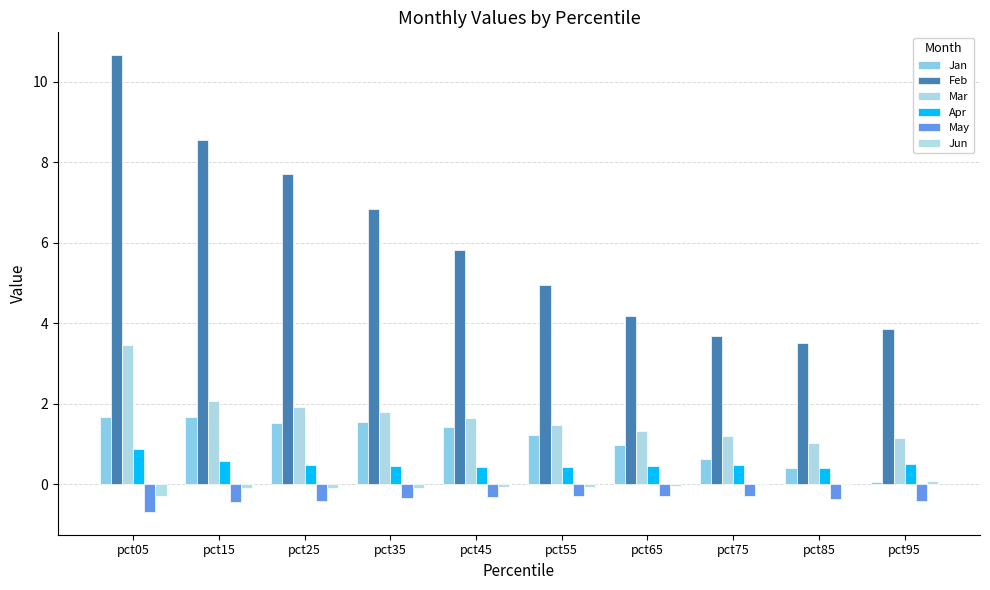

What is the value of the Jan bar at the 8th from the left?

0.6